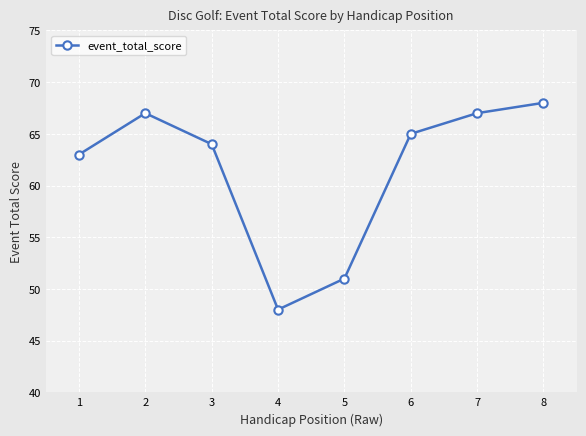

What is the maximum value shown in the chart?

68